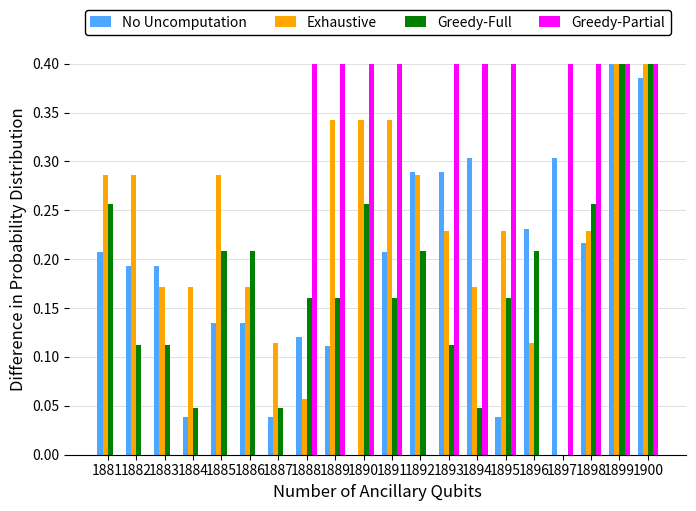

What is the sum of all Exhaustive values?

4.6